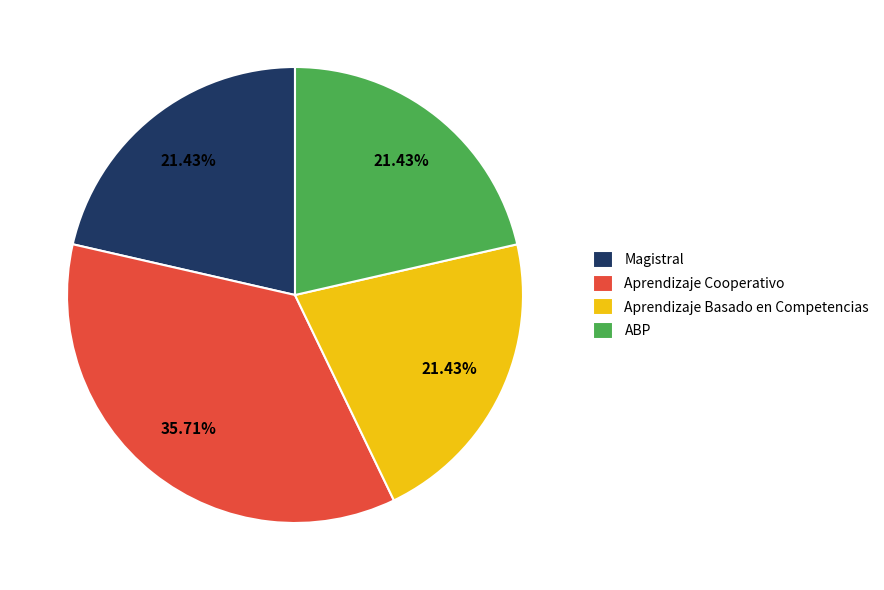

Which category has the biggest portion of the pie?

Aprendizaje Cooperativo